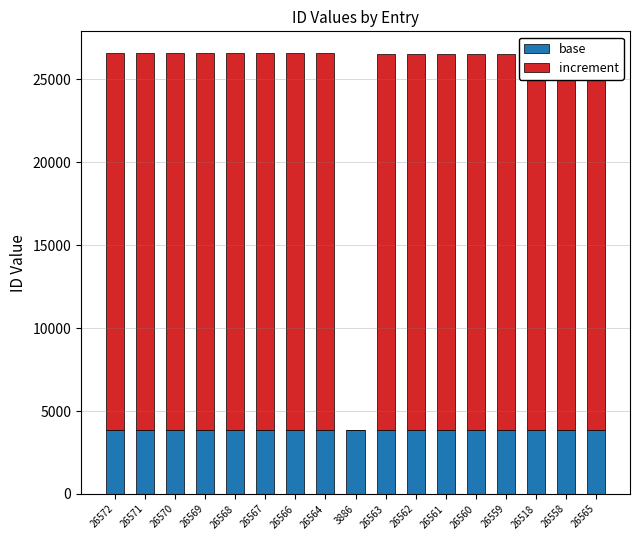

What are all the series names shown in the legend?

base, increment